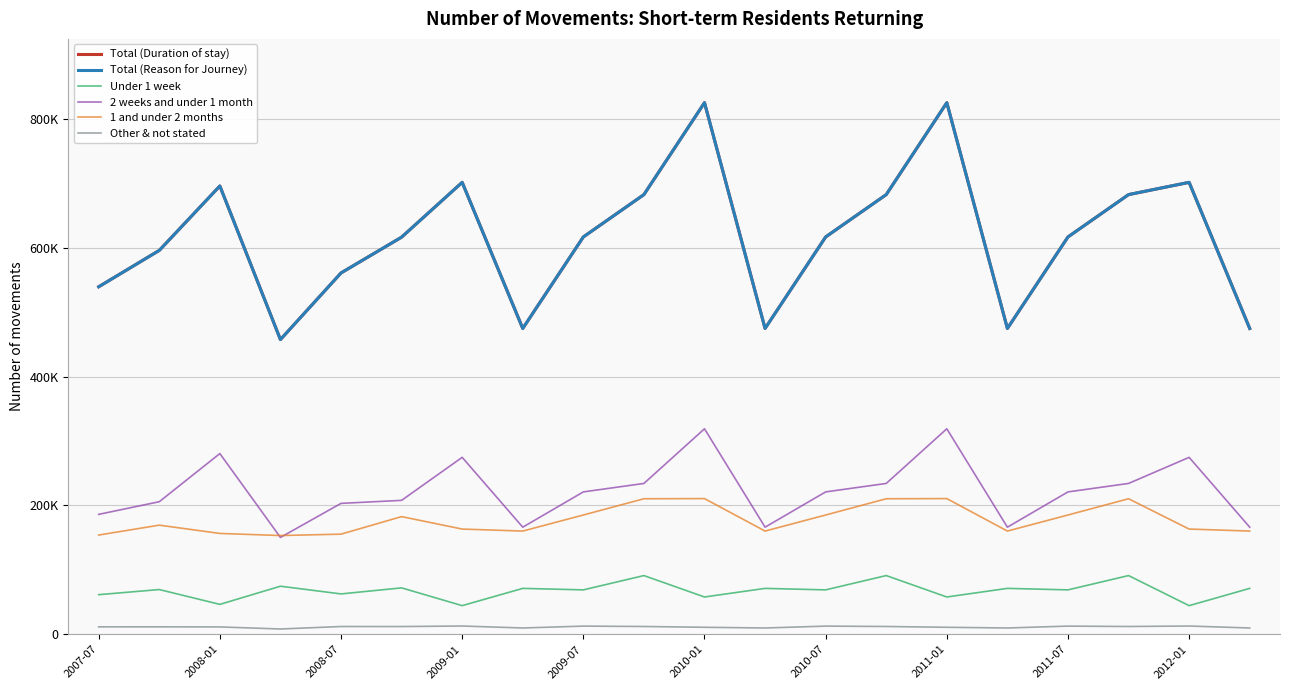

In Other & not stated, how many points are lower than both neighbors (excluding endpoints)?

6